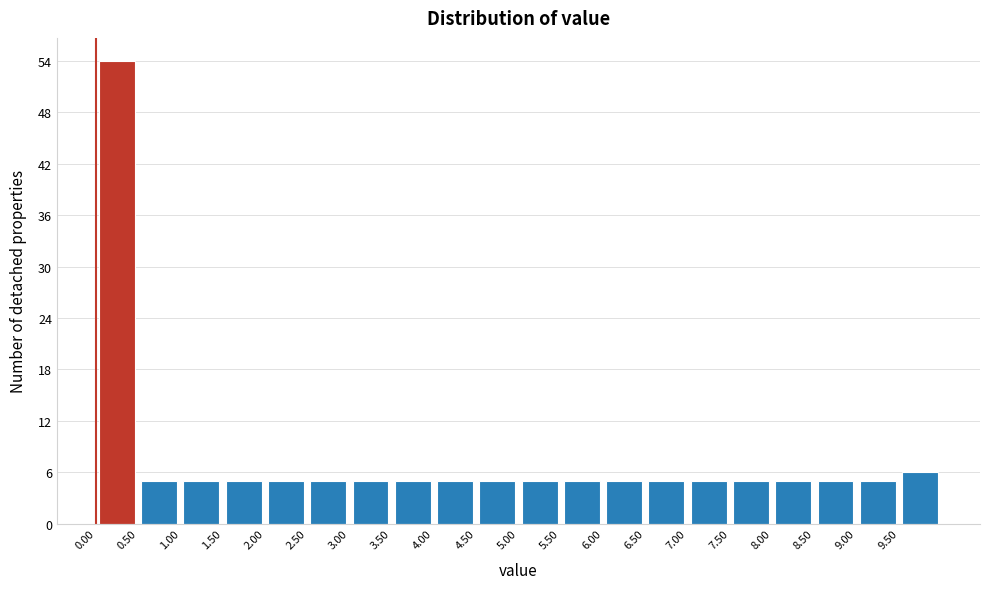

How tall is the bar that spans 8.5 to 9.0 on the x-axis? The values are not printed on the chart, so give them approximately, as read against the axis.

5